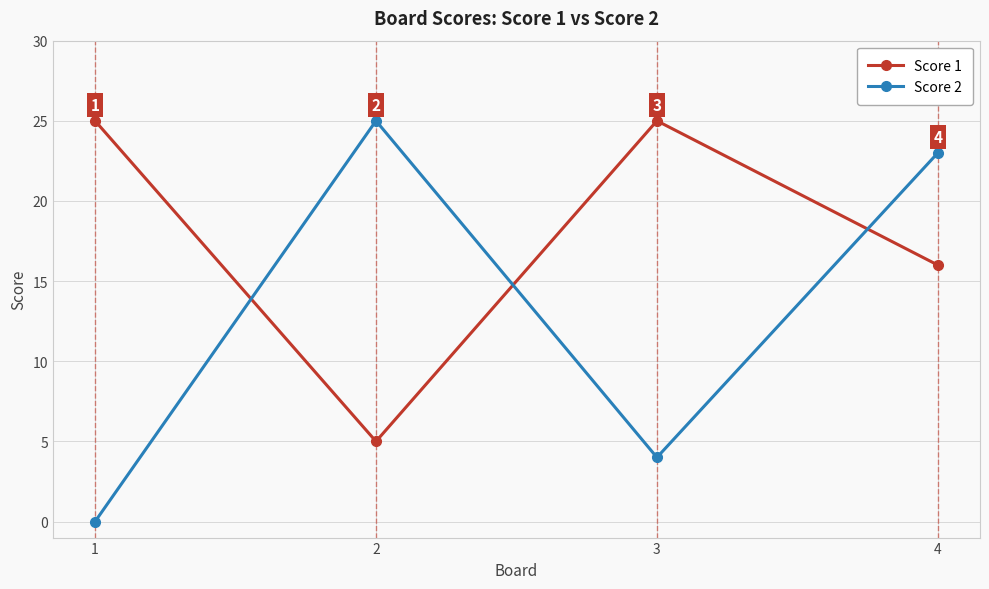

Reading left to right, list all the values displayed in this chart.

Score 1: 1=25	2=5	3=25	4=16
Score 2: 1=0	2=25	3=4	4=23